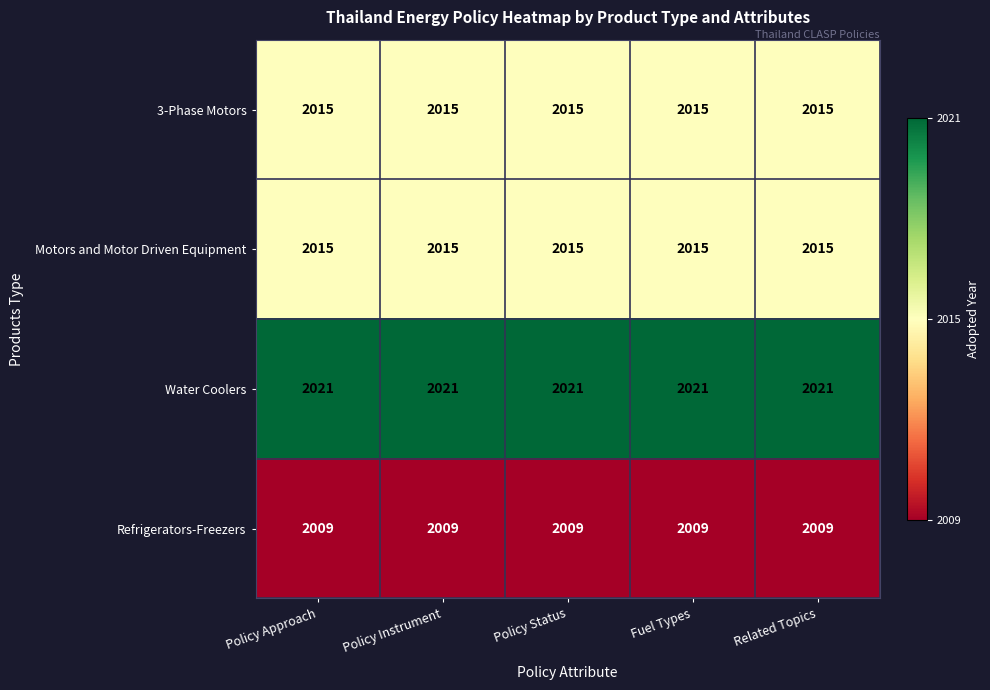

Which series has the largest total across all categories?

Water Coolers